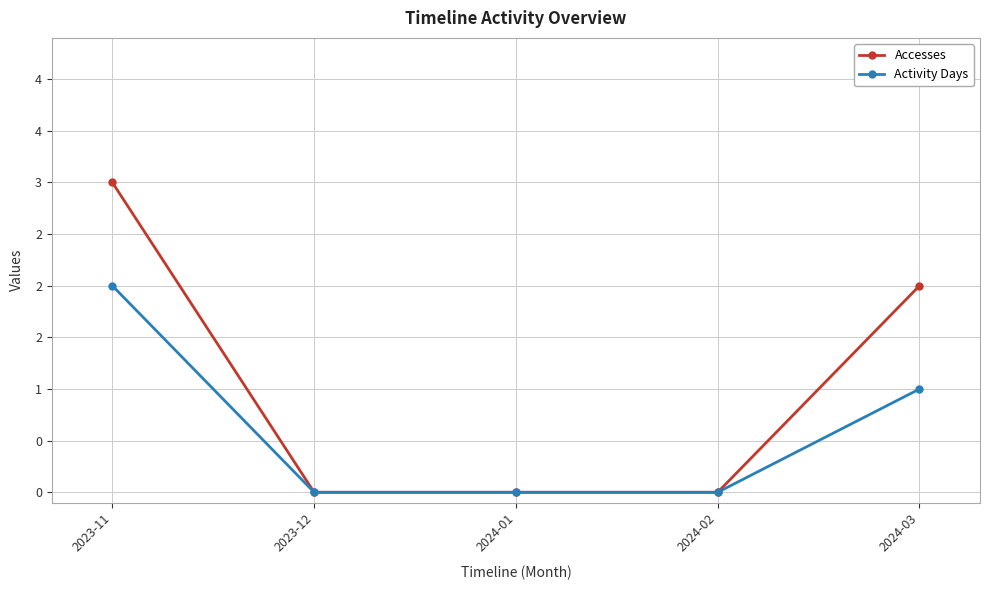

What are all the series names shown in the legend?

Accesses, Activity Days